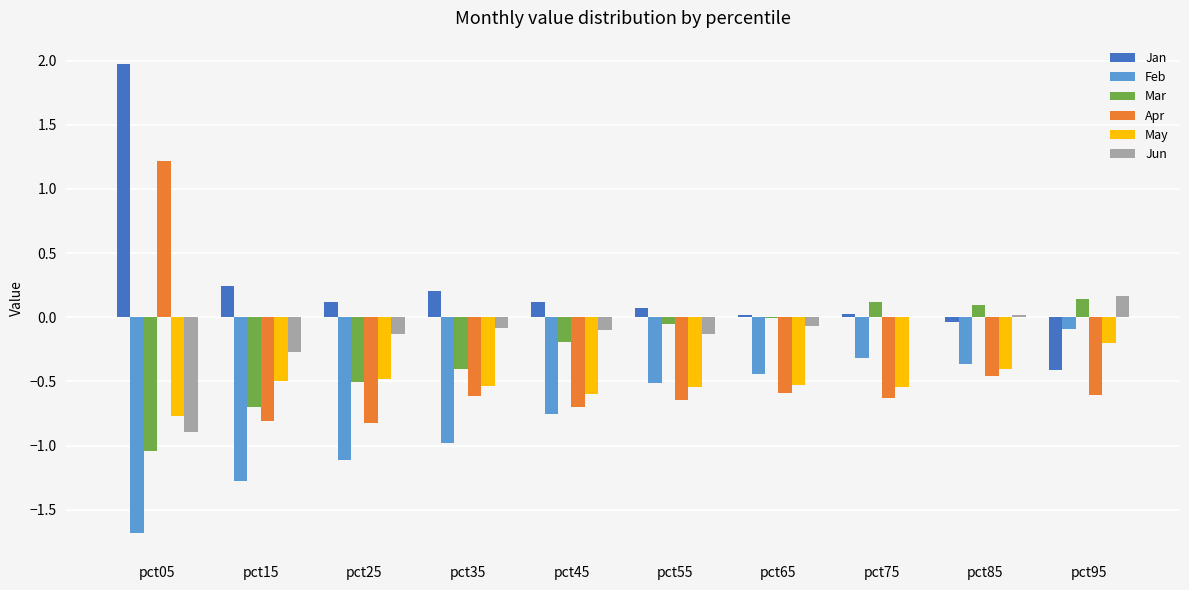

Which series has the largest total across all categories?

Jan